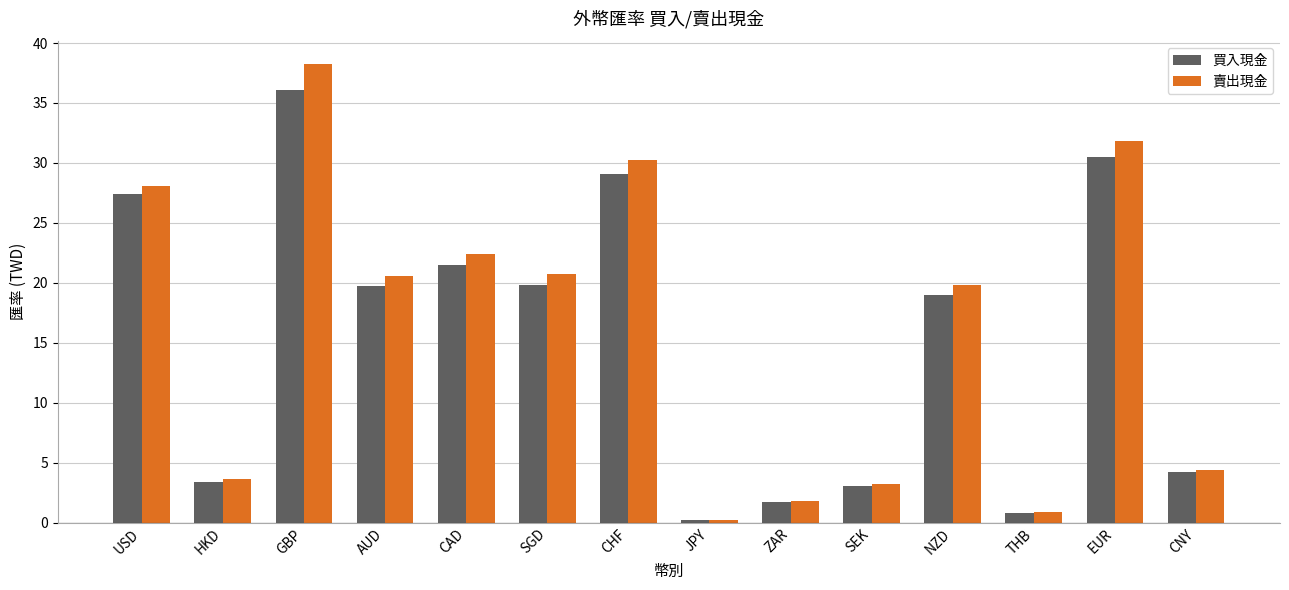

Is it true that 賣出現金 equals 30.1 at CAD?

False